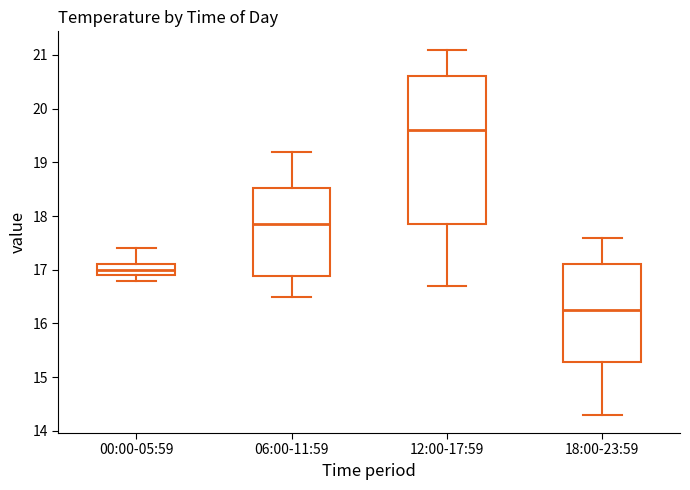

Which box has the highest median line?

12:00-17:59